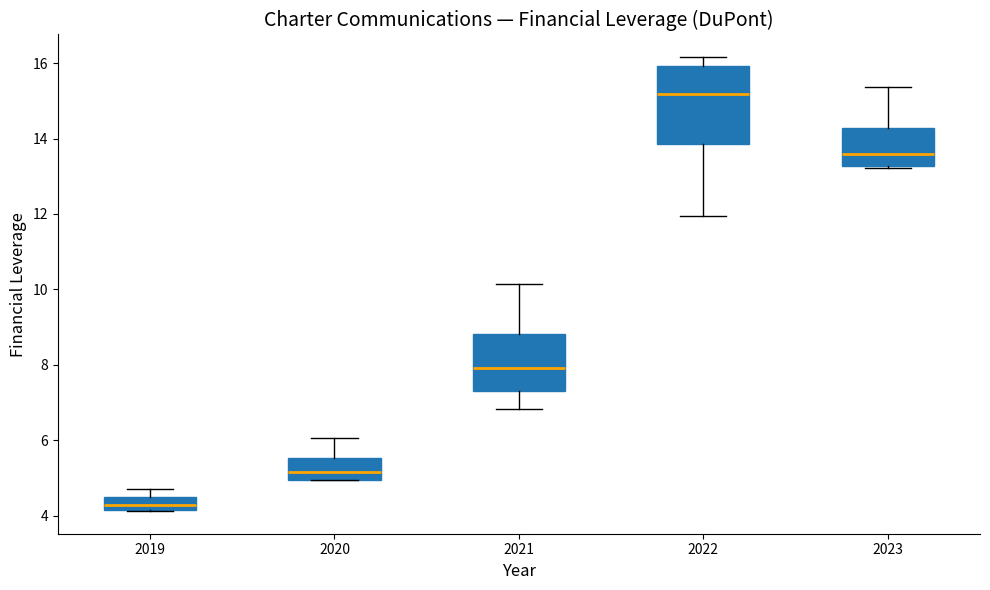

Comparing the boxes themselves (not the whiskers), which one is the tallest?

2022